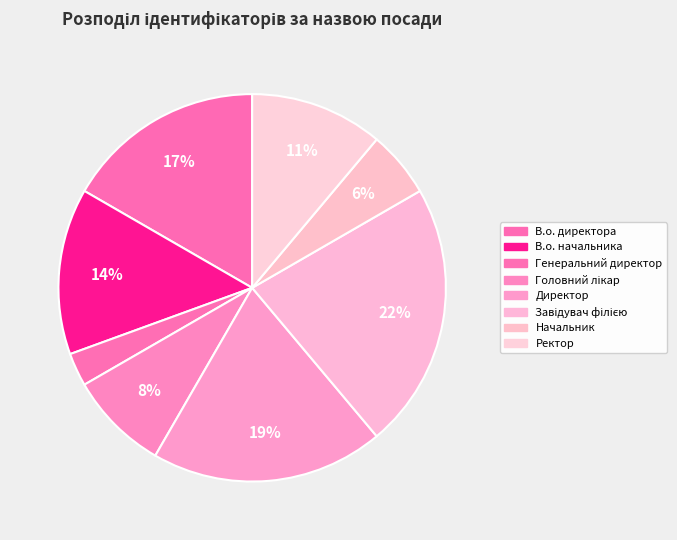

How many segments does this pie chart have?

8